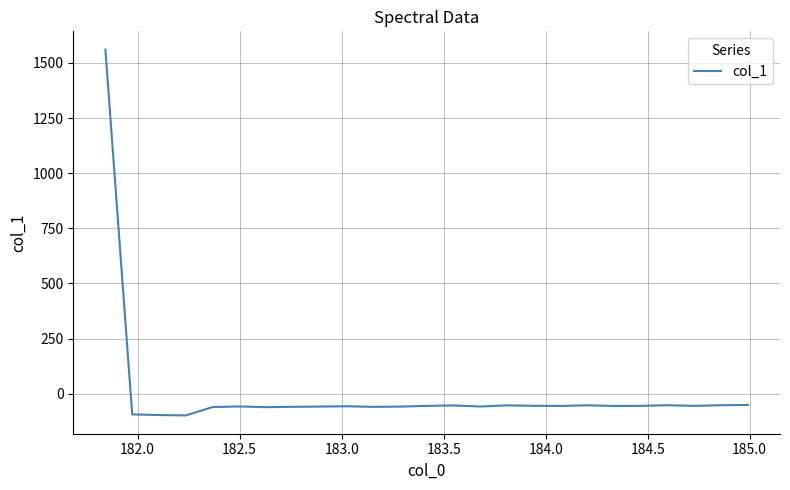

What is the smallest value displayed?

-98.6